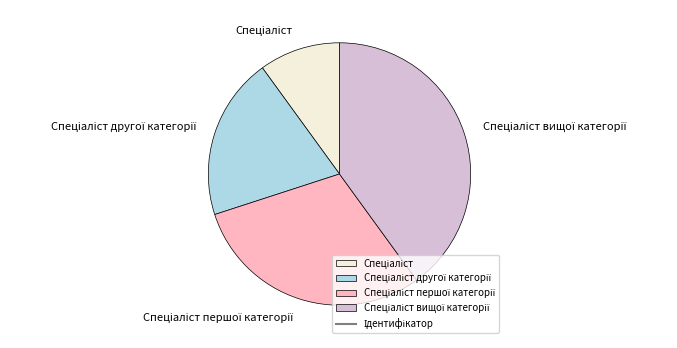

Does any single category account for the majority?

No